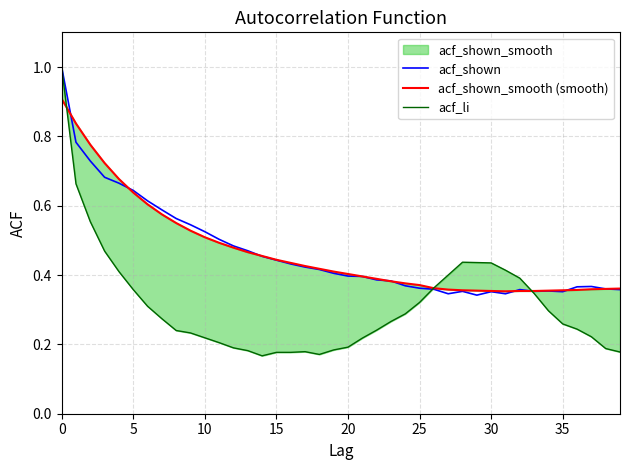

After their last crossing, which series has the higher values: acf_li or acf_shown_smooth (smooth)?

acf_shown_smooth (smooth)